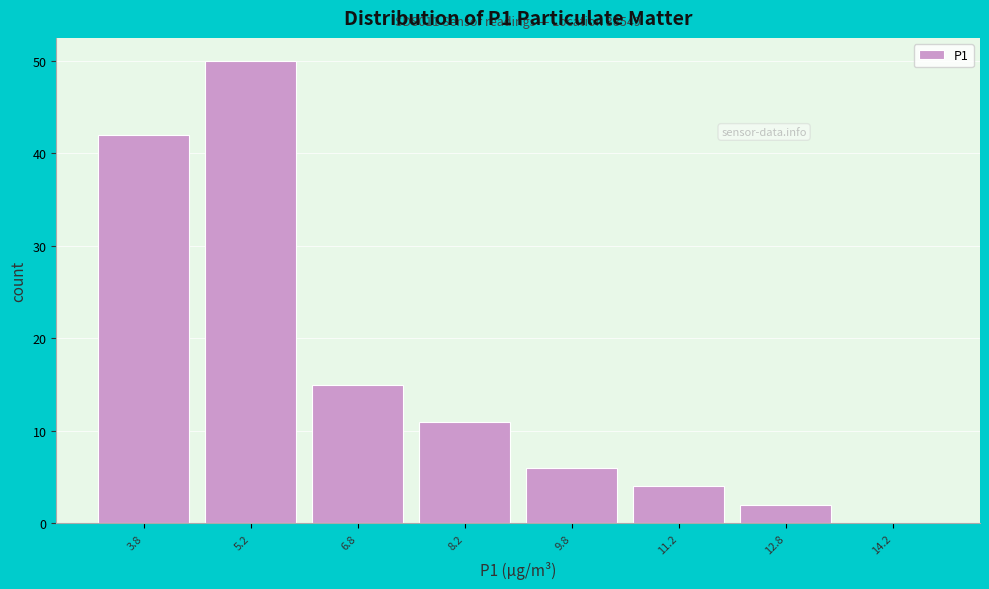

Which range on the x-axis has the tallest bar?

4.5 to 6.0